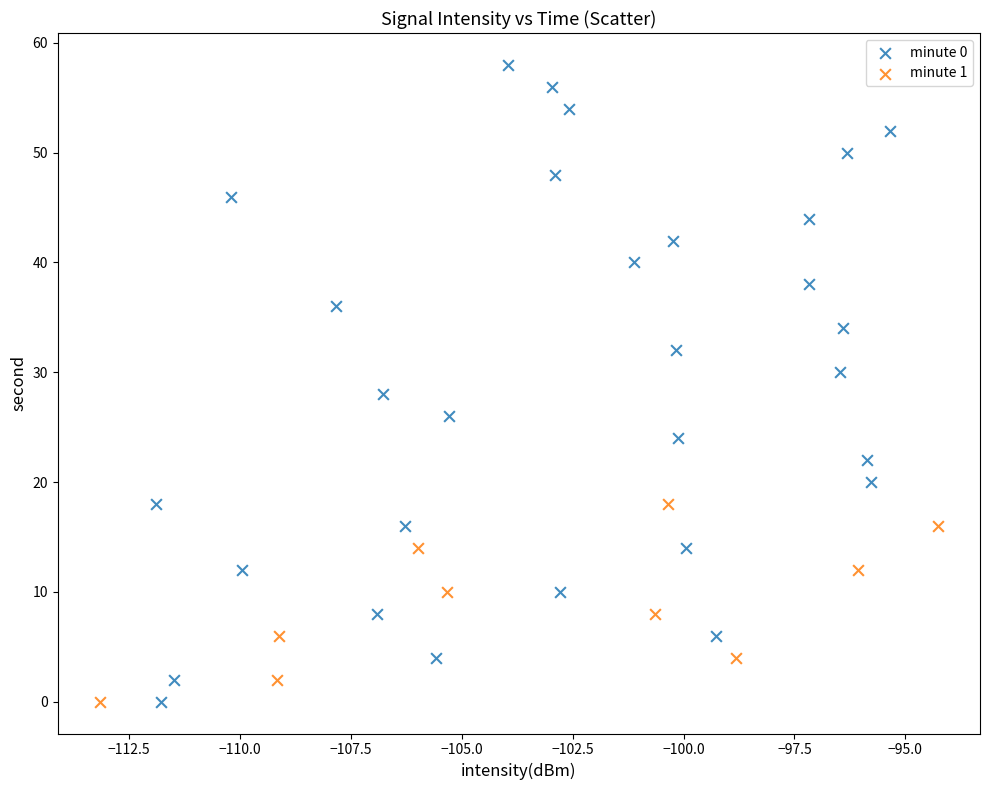

Which series has the widest spread of Y values?

minute 0